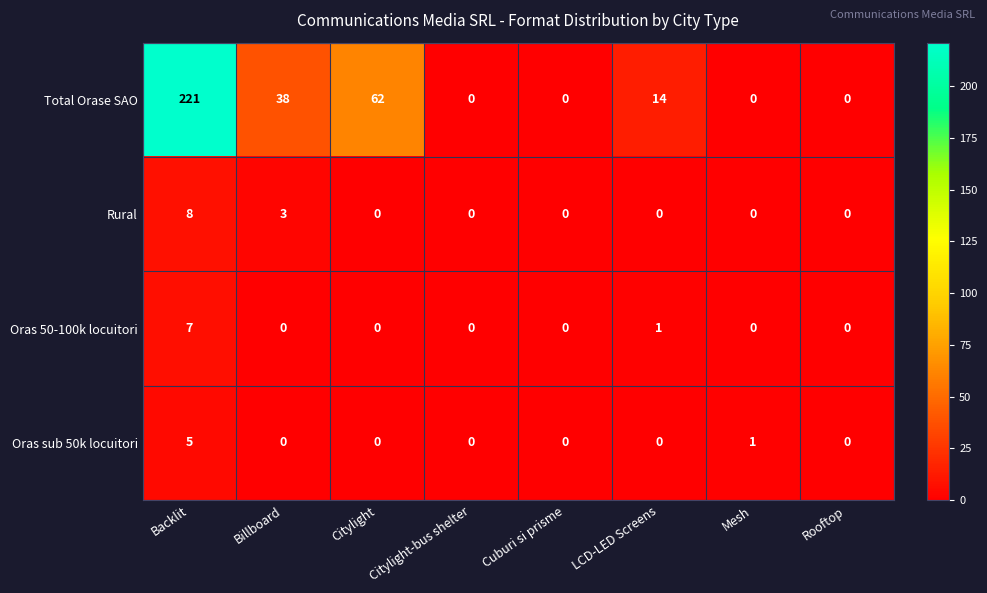

Which series has the largest total across all categories?

Total Orase SAO